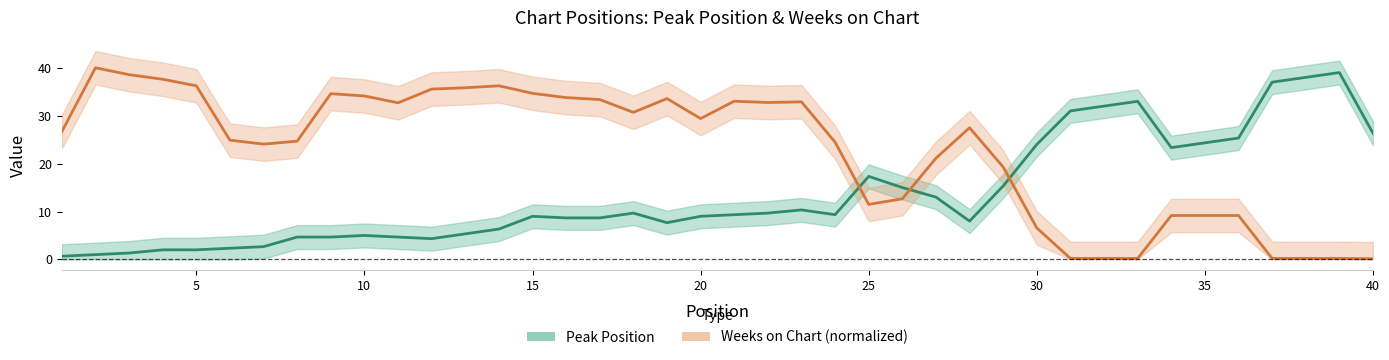

Rank the series by their average value, from lowest to highest.

Peak Position, Weeks on Chart (normalized)